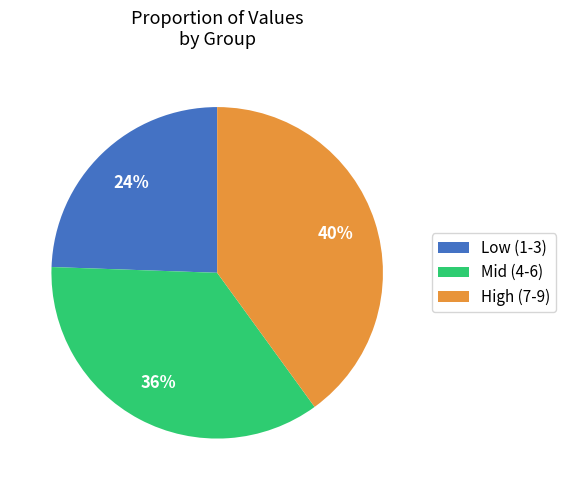

Rank the categories by value from highest to lowest.

High (7-9), Mid (4-6), Low (1-3)